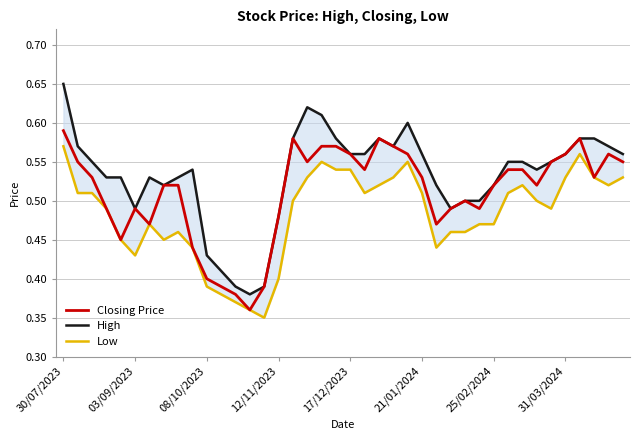

At which category does the chart reach its minimum across all series?

14